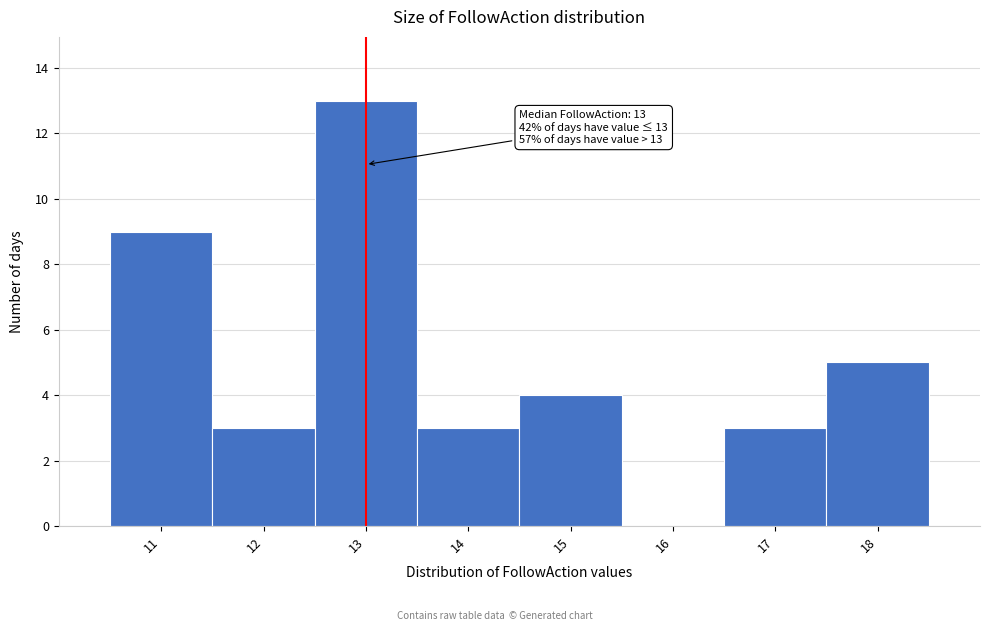

Which range on the x-axis has the tallest bar?

12.5 to 13.5